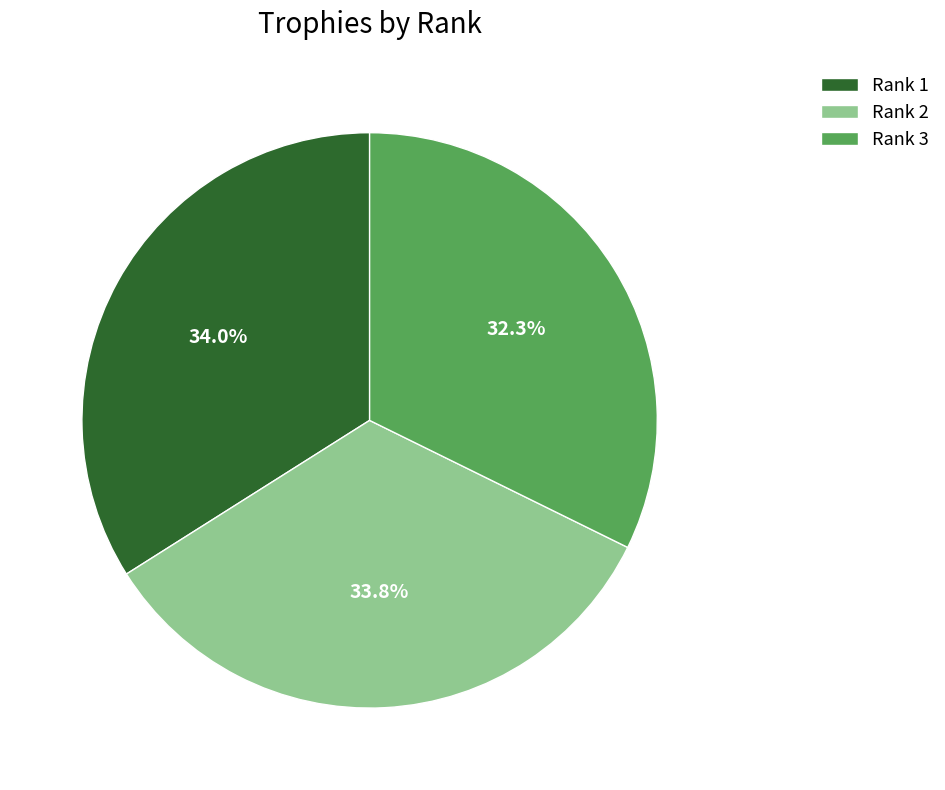

What percentage do Rank 1 and Rank 3 together represent?

66.2%